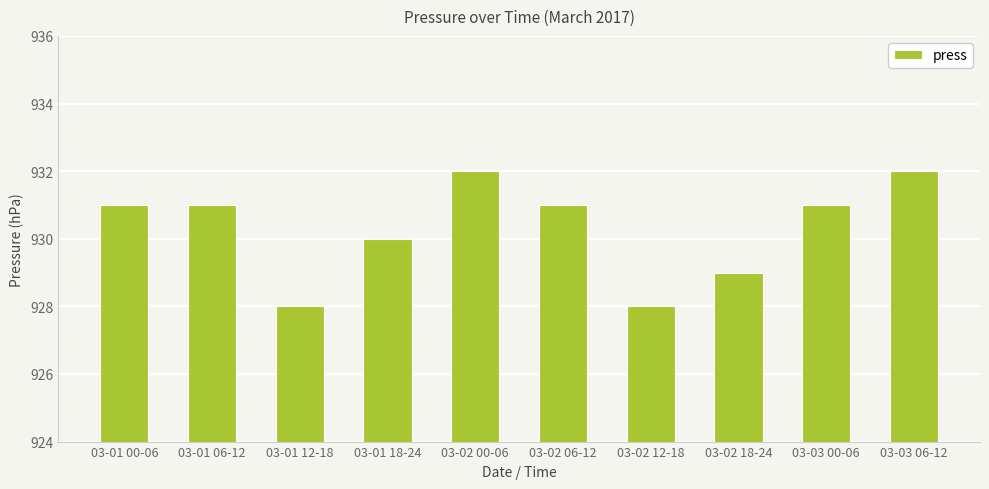

Does the chart contain stacked bars?

No